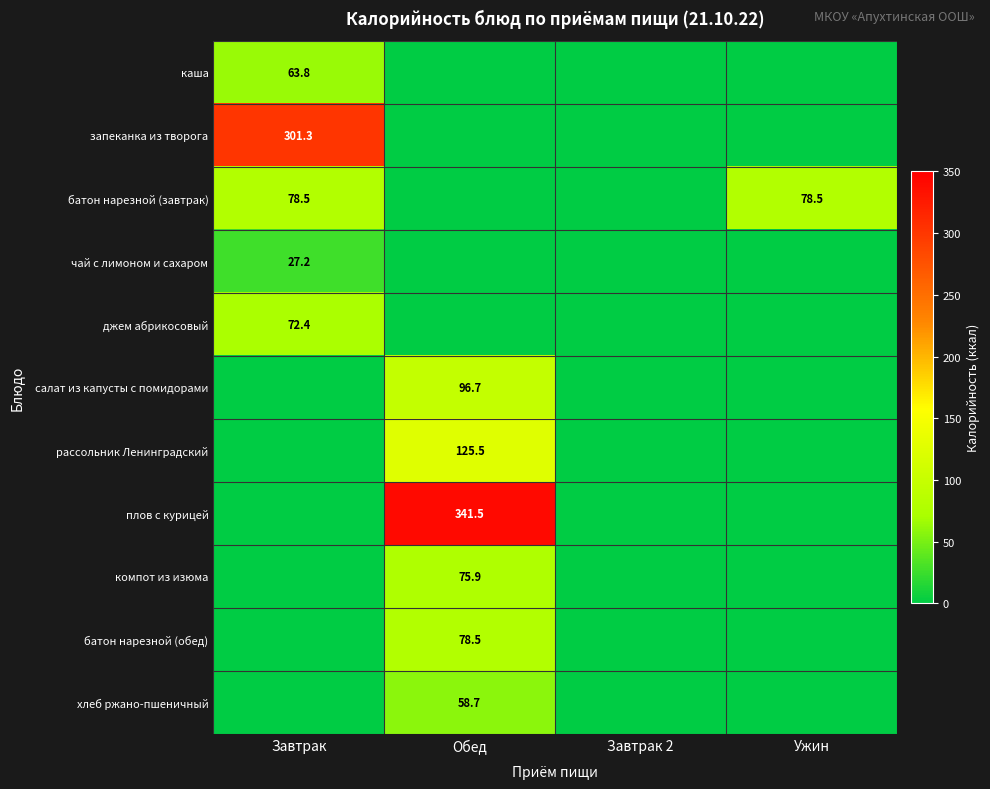

The батон нарезной (завтрак) series shows 78.5 at Ужин. True or false?

True